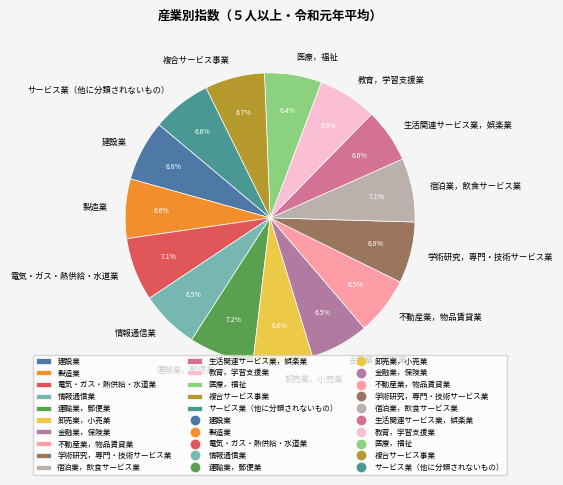

Is it true that 教育，学習支援業 is 7% of the pie?

True